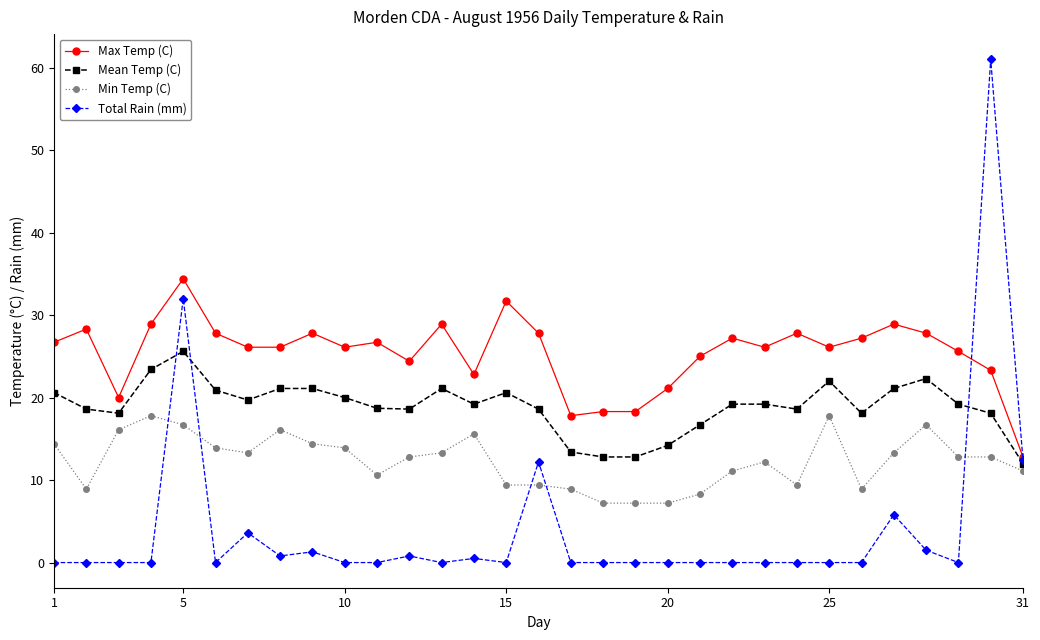

What are all the series names shown in the legend?

Max Temp (C), Mean Temp (C), Min Temp (C), Total Rain (mm)